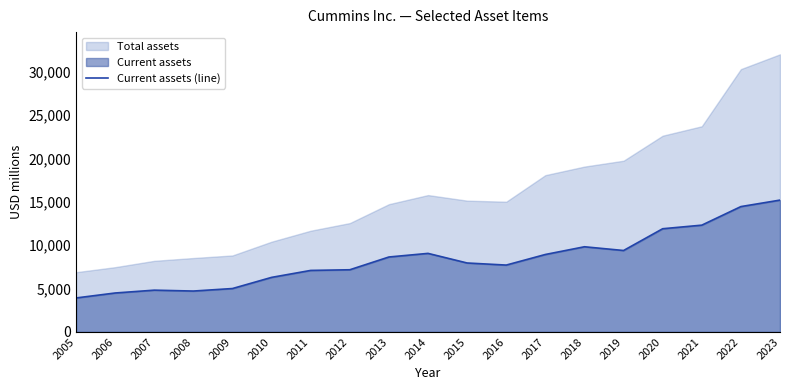

At which label does the data first exceed 7947?

2013